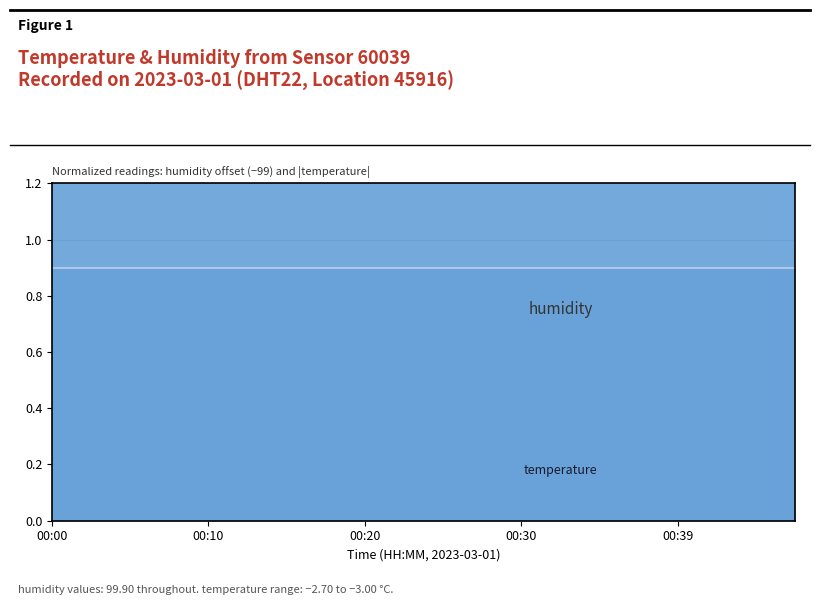

How many lines are shown in the chart?

1